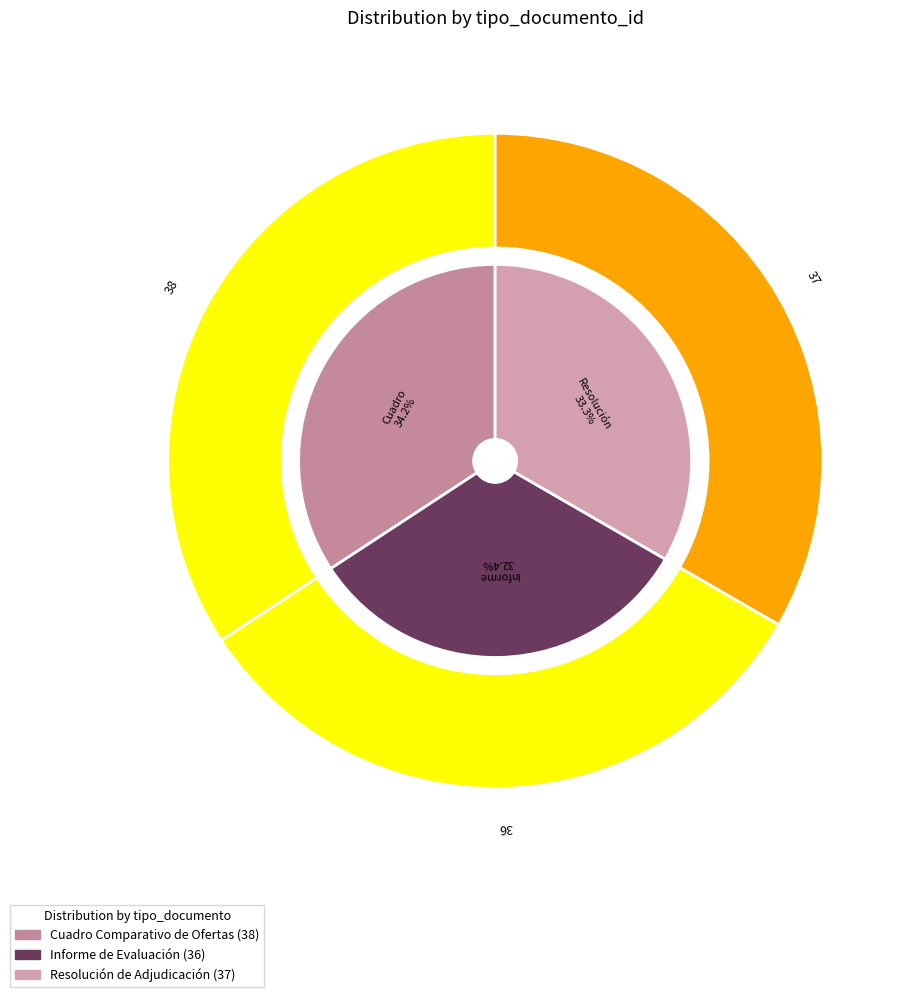

What percentage do Cuadro Comparativo de Ofertas and Informe de Evaluación together represent?

66.7%